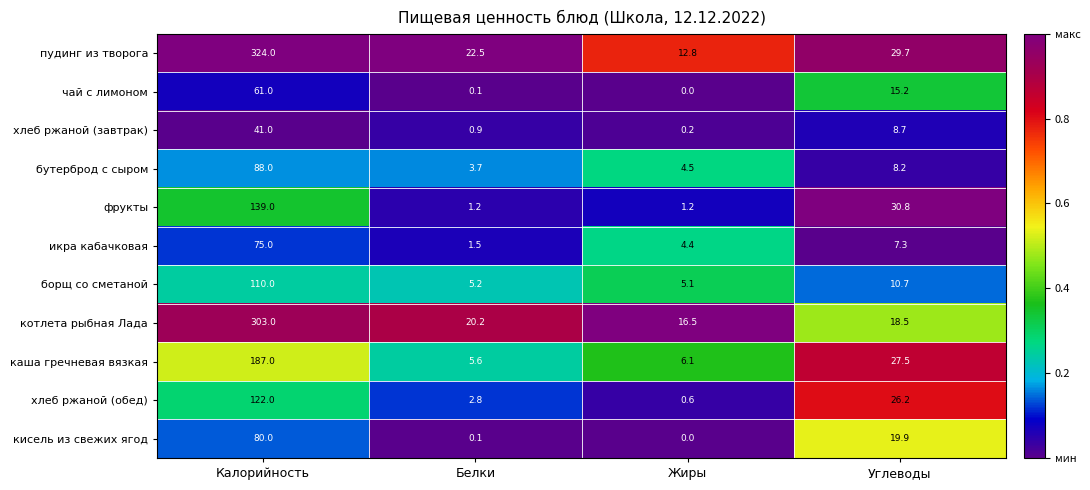

Between Белки and Углеводы, which series saw the biggest shift?

фрукты